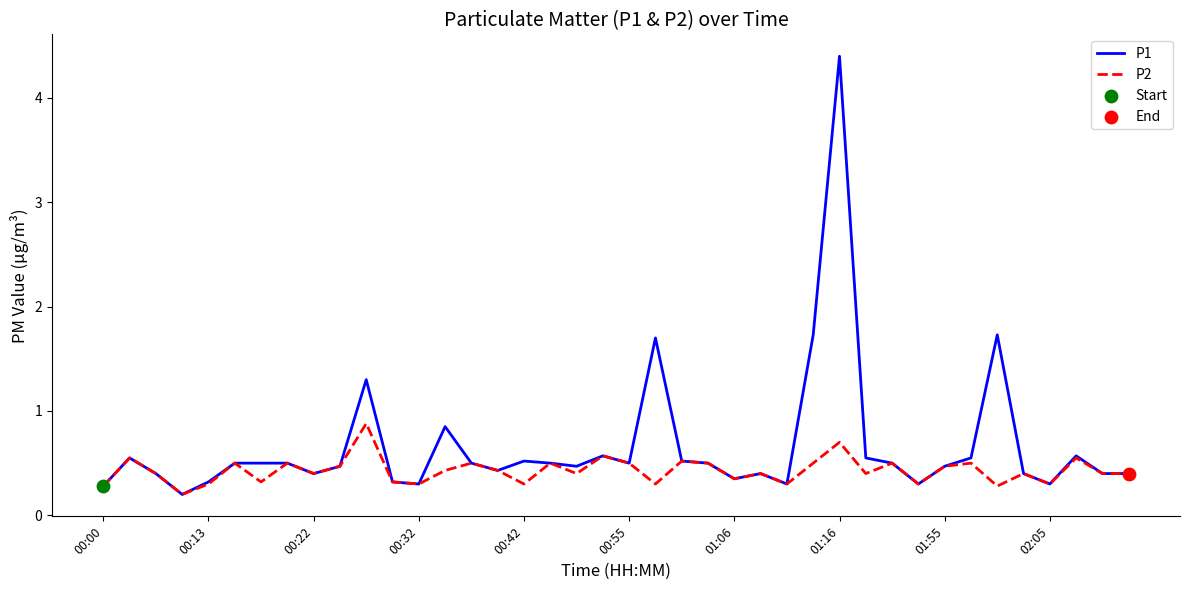

What is the maximum value shown in the chart?

4.4